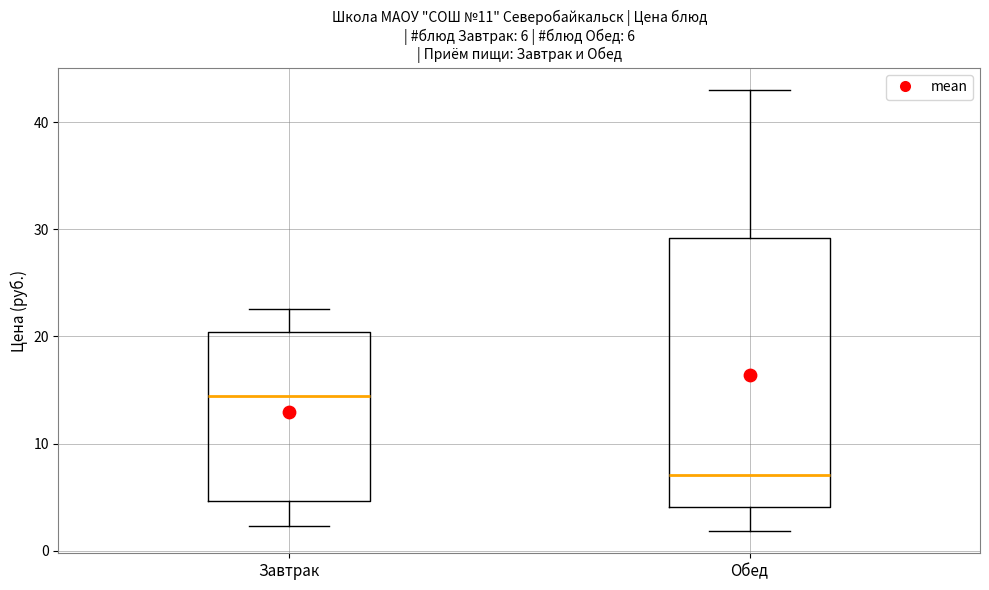

Which box's median line is the highest?

Завтрак